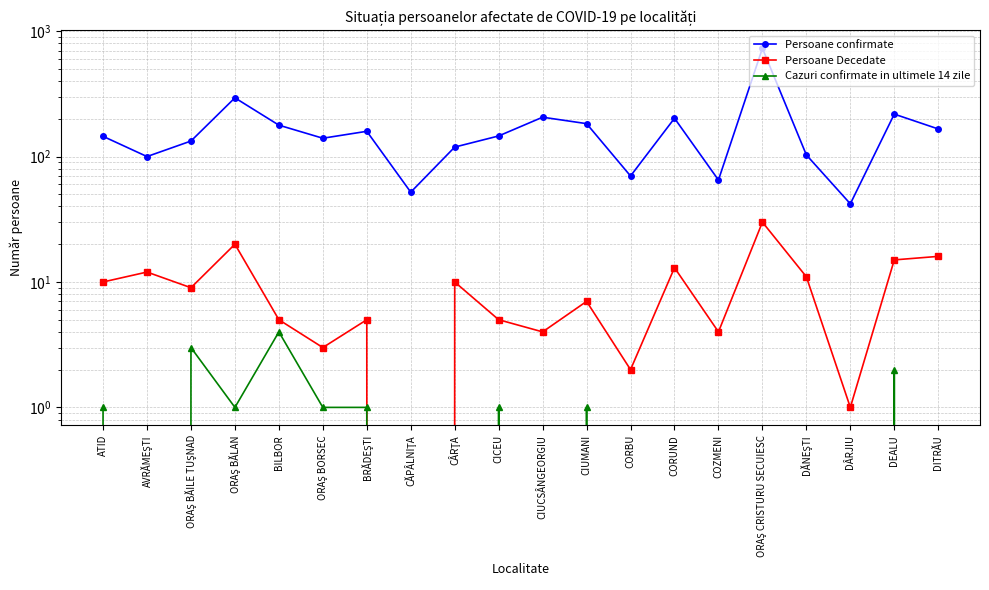

What is the average value of the Persoane confirmate series?

173